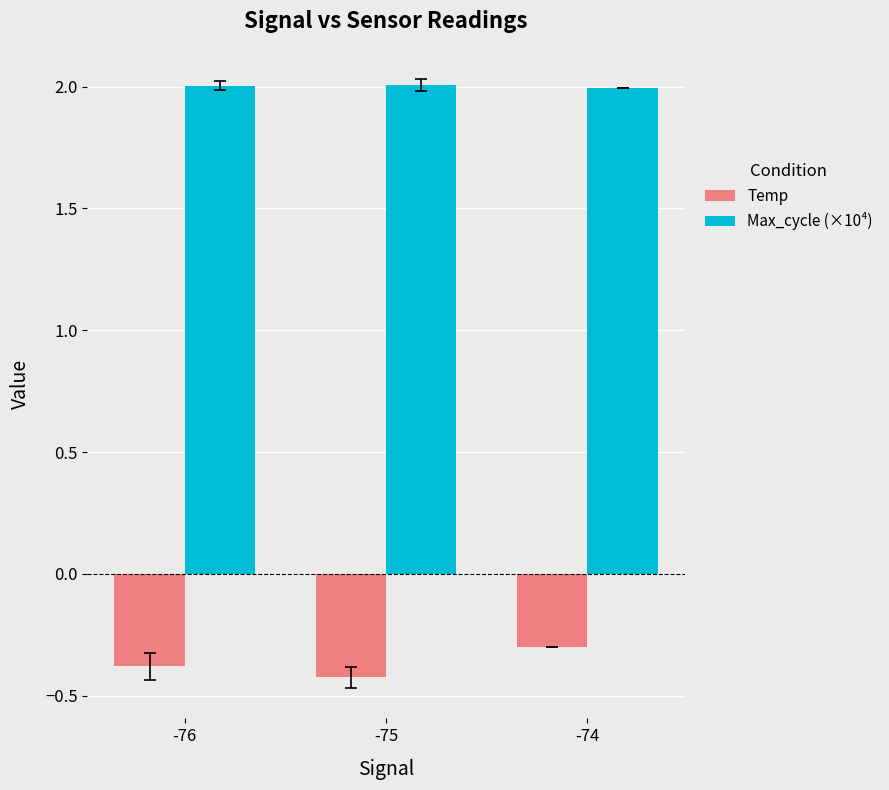

Where is Temp nearest to the value 0?

-74